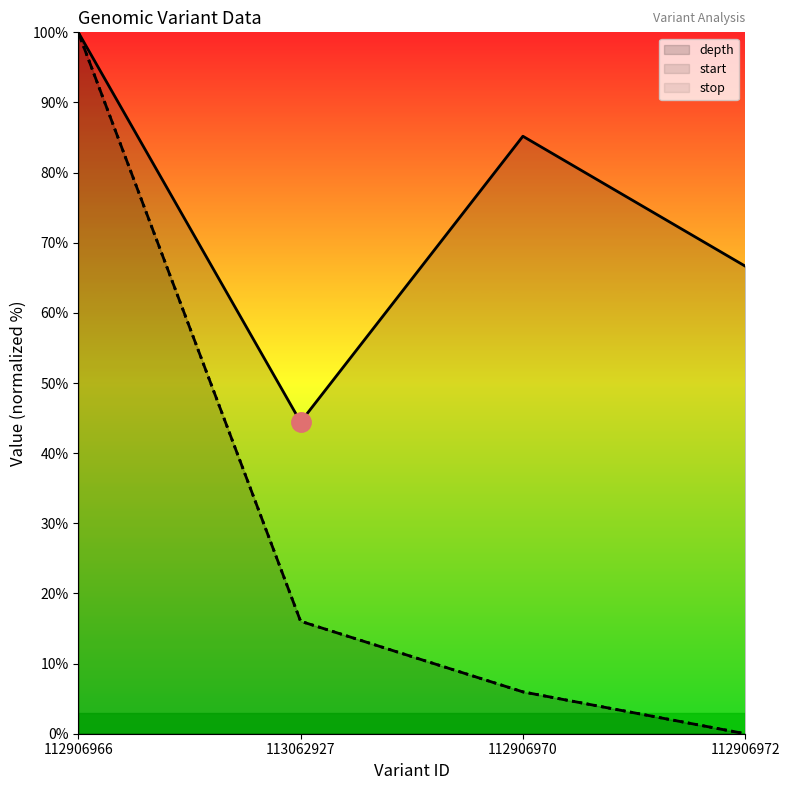

Is it true that stop equals 6.0 at 112906970?

True